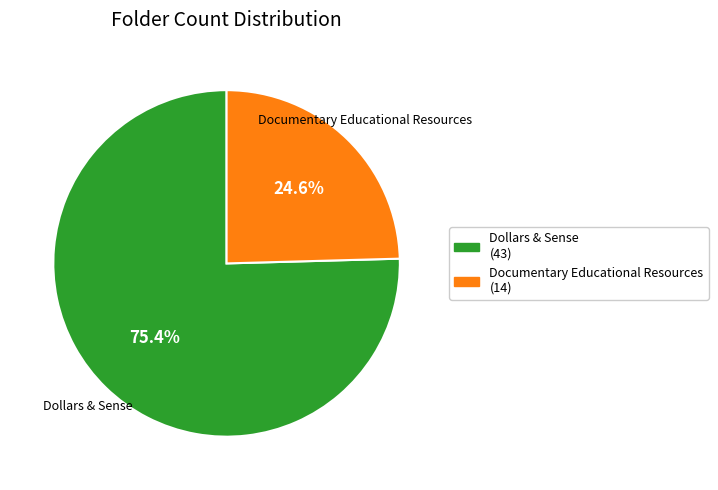

What is the smallest slice in the pie chart?

Documentary Educational Resources